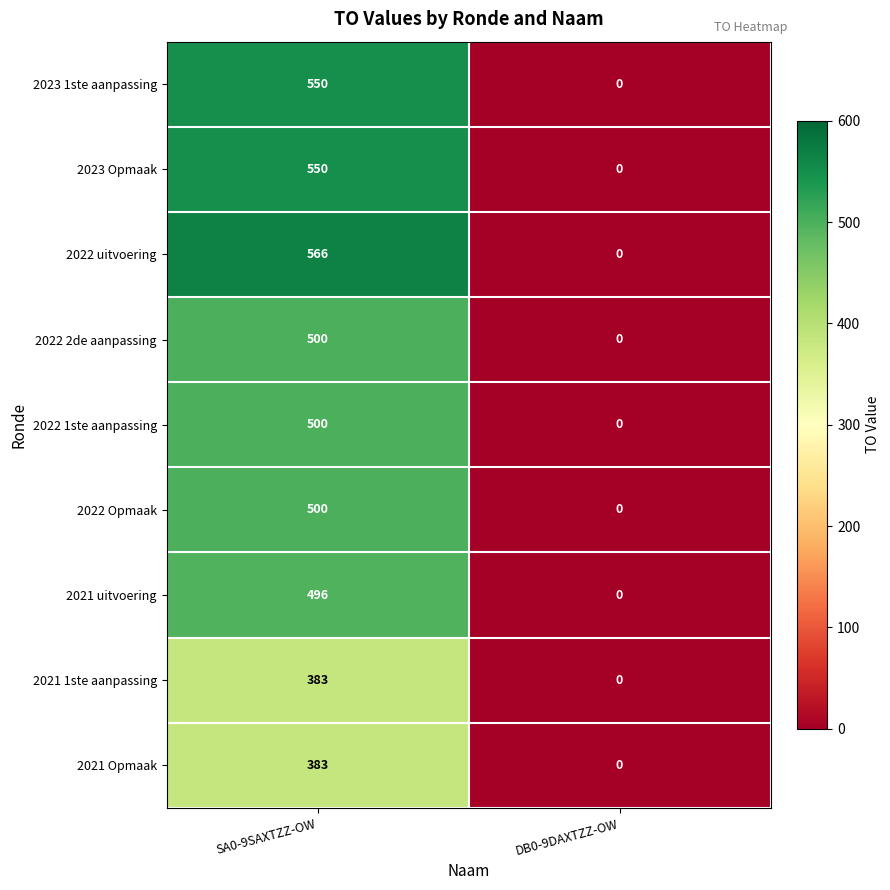

Is it true that 2022 1ste aanpassing equals 0 at DB0-9DAXTZZ-OW?

True